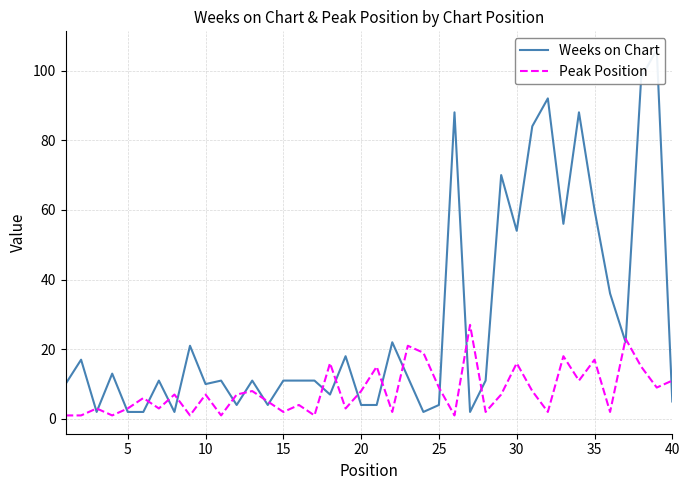

True or false: Peak Position has more than 0 points higher than both neighbors.

True